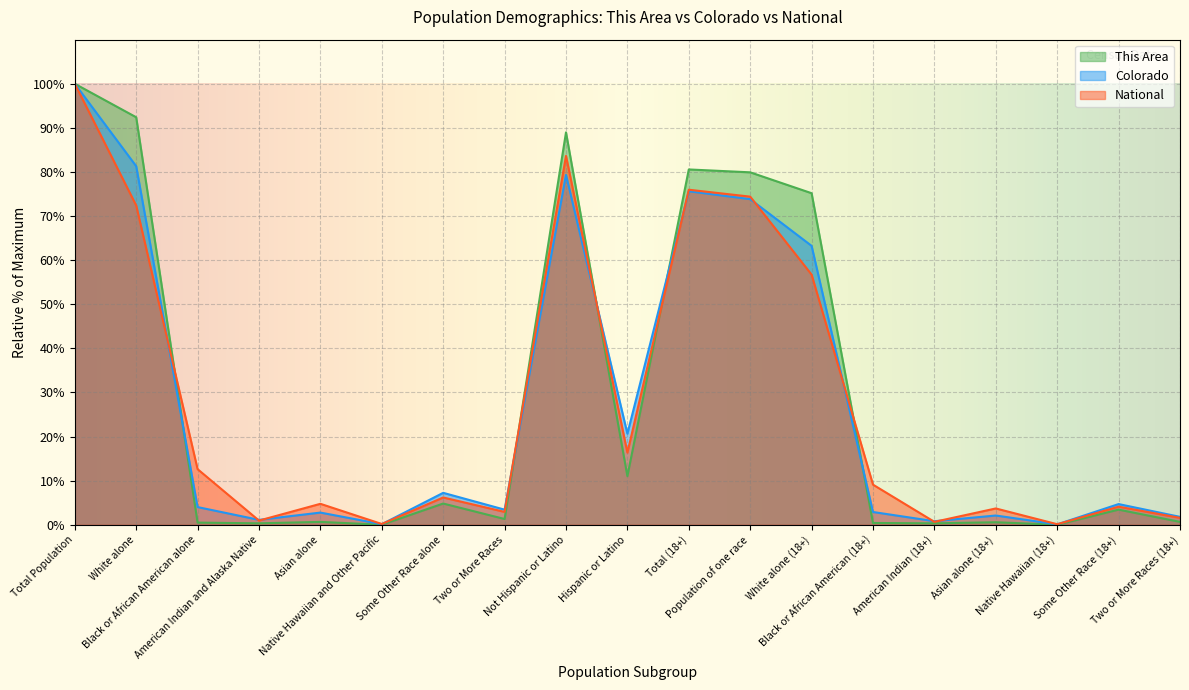

How many lines are shown in the chart?

3